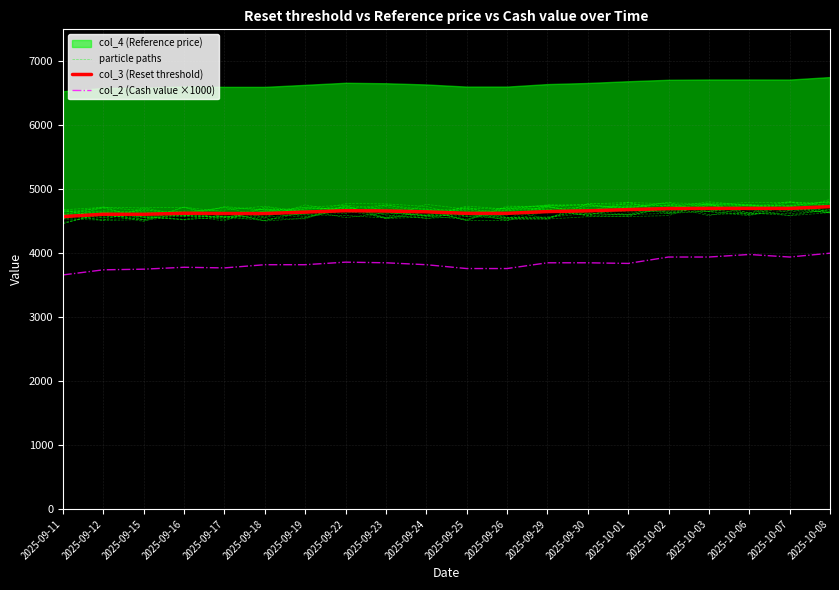

What is the label of the 9th point from the left?

2025-09-23